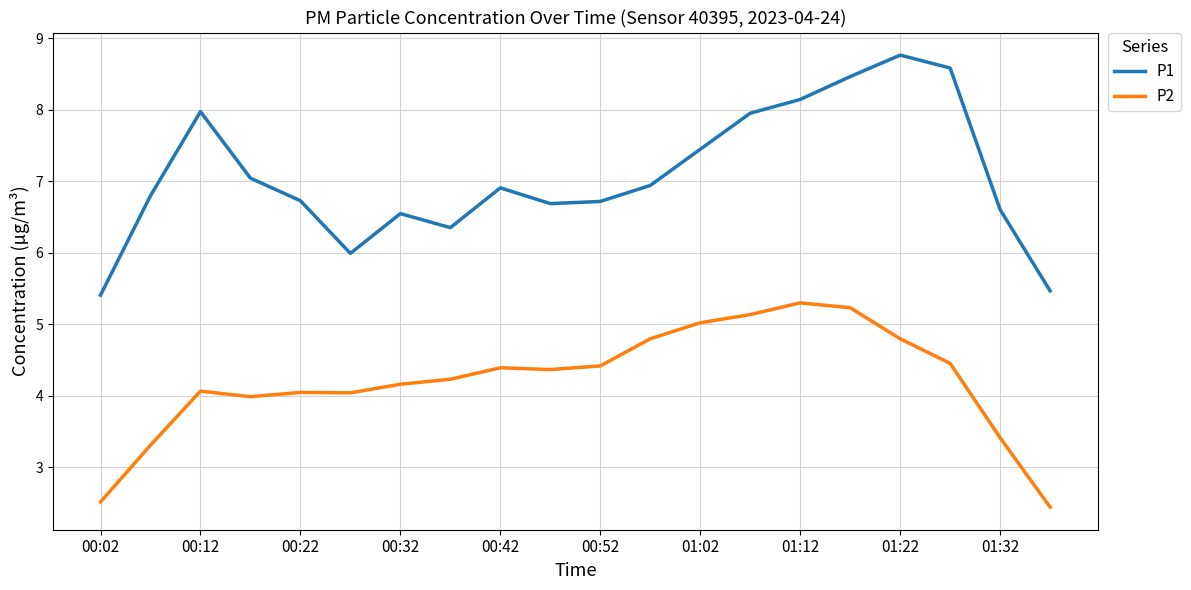

What is the greatest value displayed?

8.8